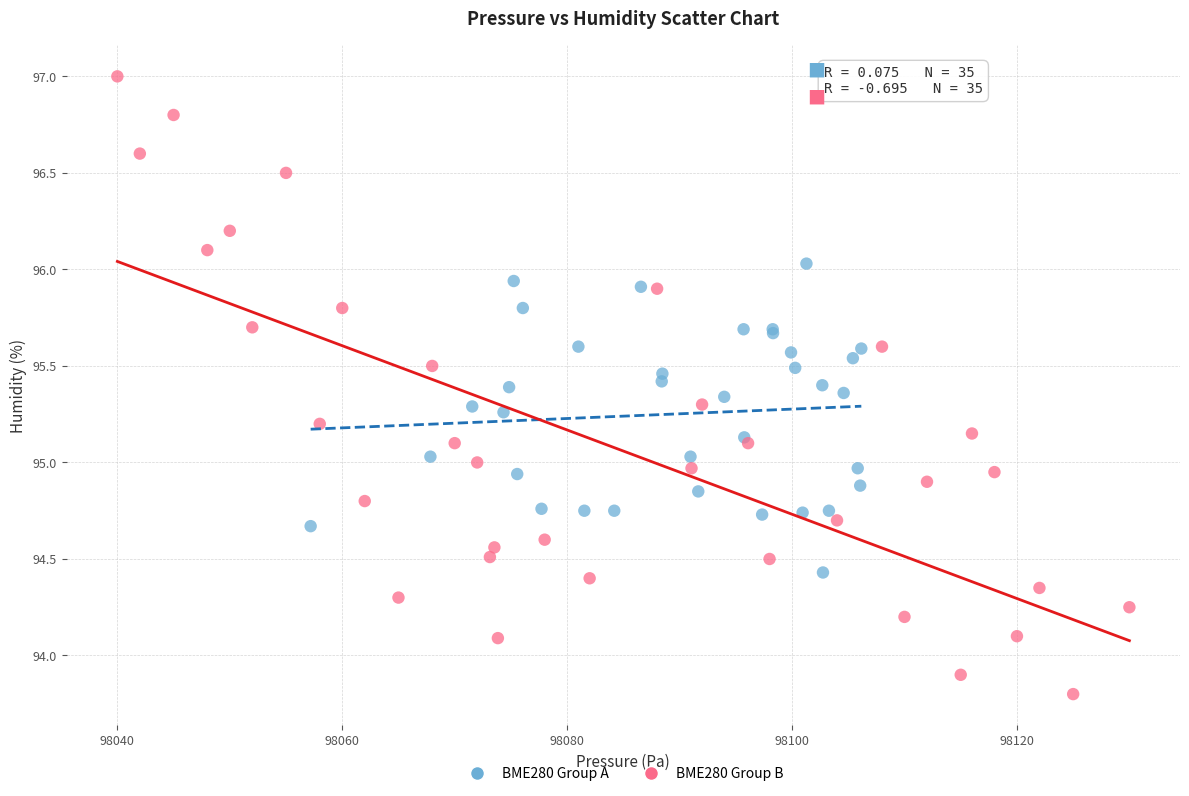

Which series contains the lowest Y value?

BME280 Group B